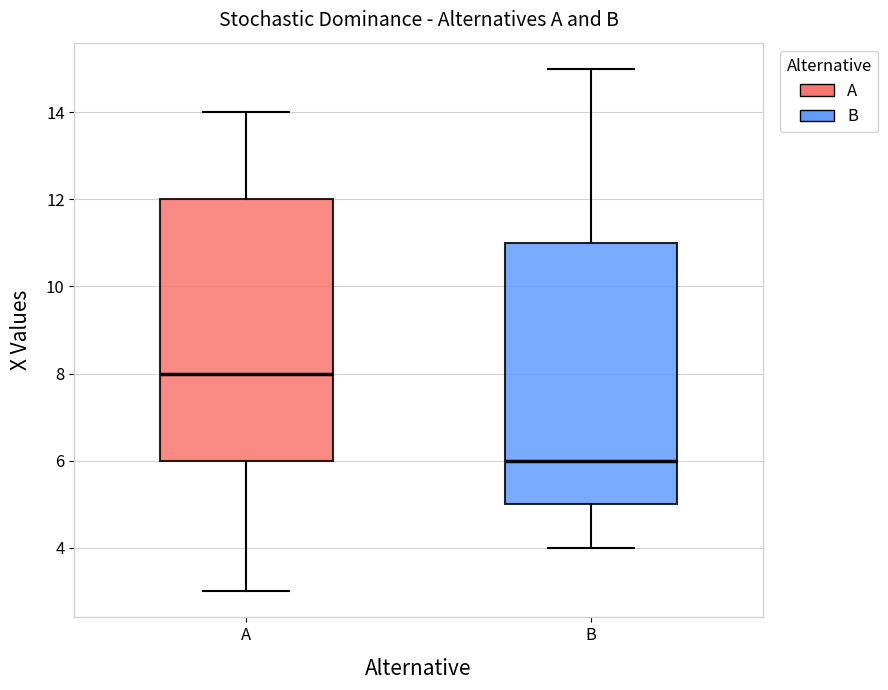

Reading left to right, read every box against the y-axis: the position of its median line, the range the box covers, and the ends of its whiskers. The values are not printed on the chart, so give them approximately, as read against the axis.

A: median 8, box 6 to 12, whiskers 3 to 14
B: median 6, box 5 to 11, whiskers 4 to 15